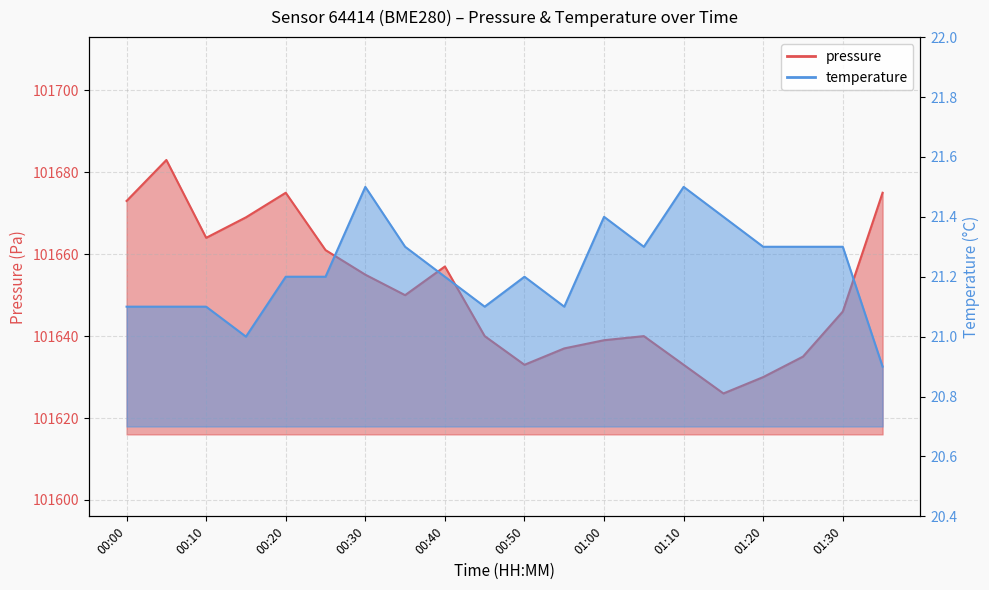

What position from the right is 01:15?

5